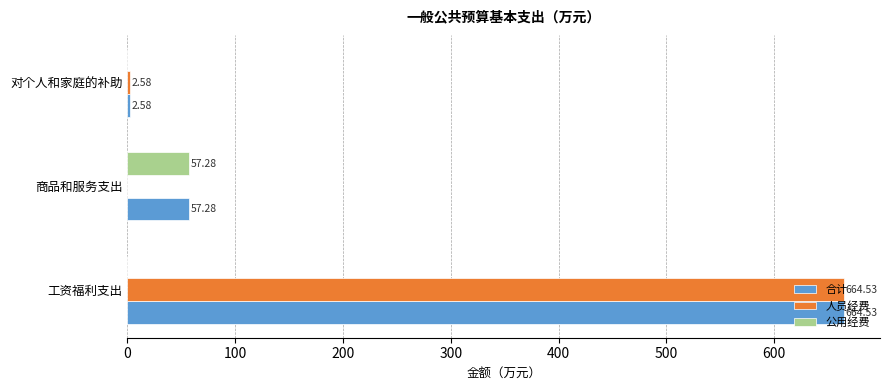

Count the number of data series in this chart.

3